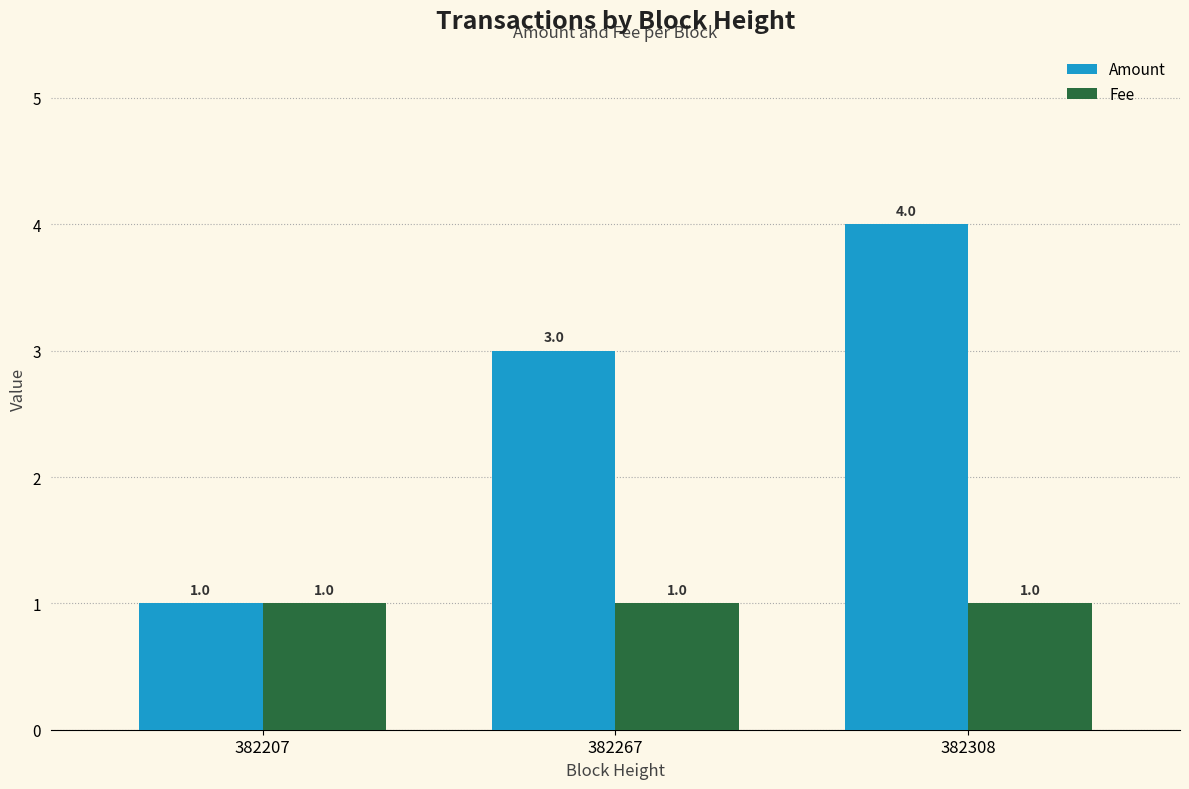

Is it true that Fee equals 1 at 382308?

True